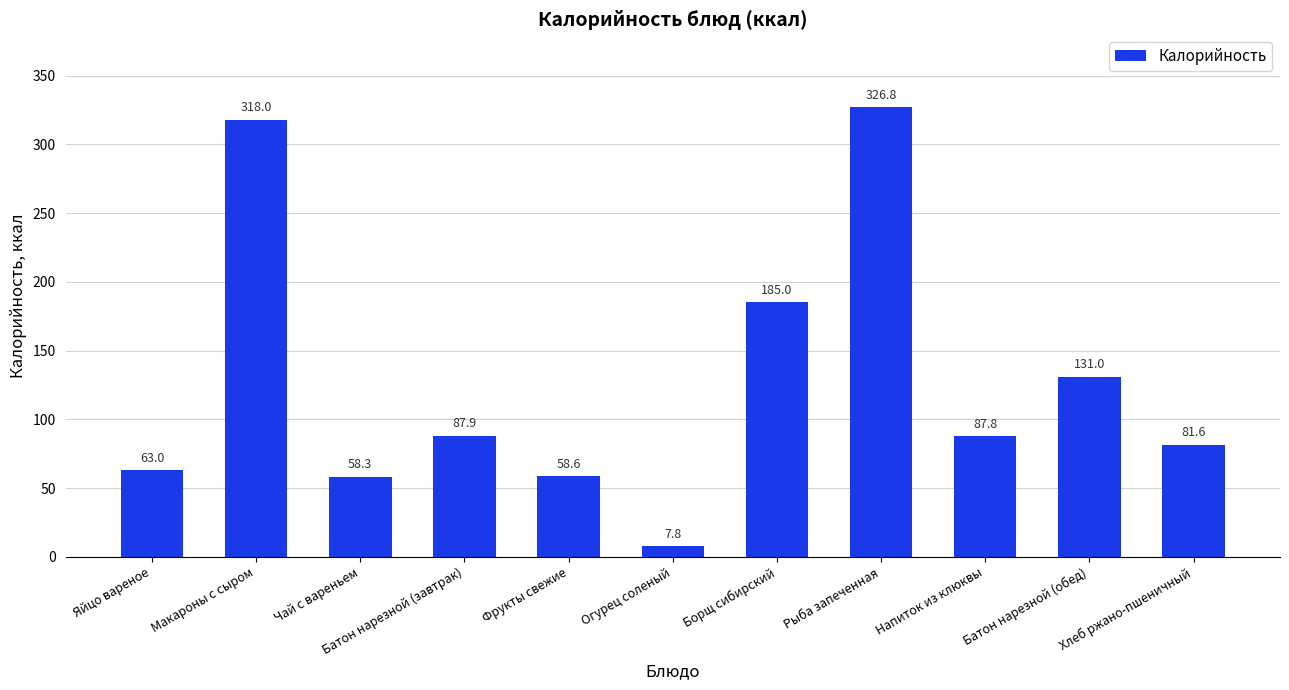

Reading right to left, what are all the values shown in this chart?

81.6	131.0	87.8	326.8	185.0	7.8	58.6	87.9	58.3	318.0	63.0